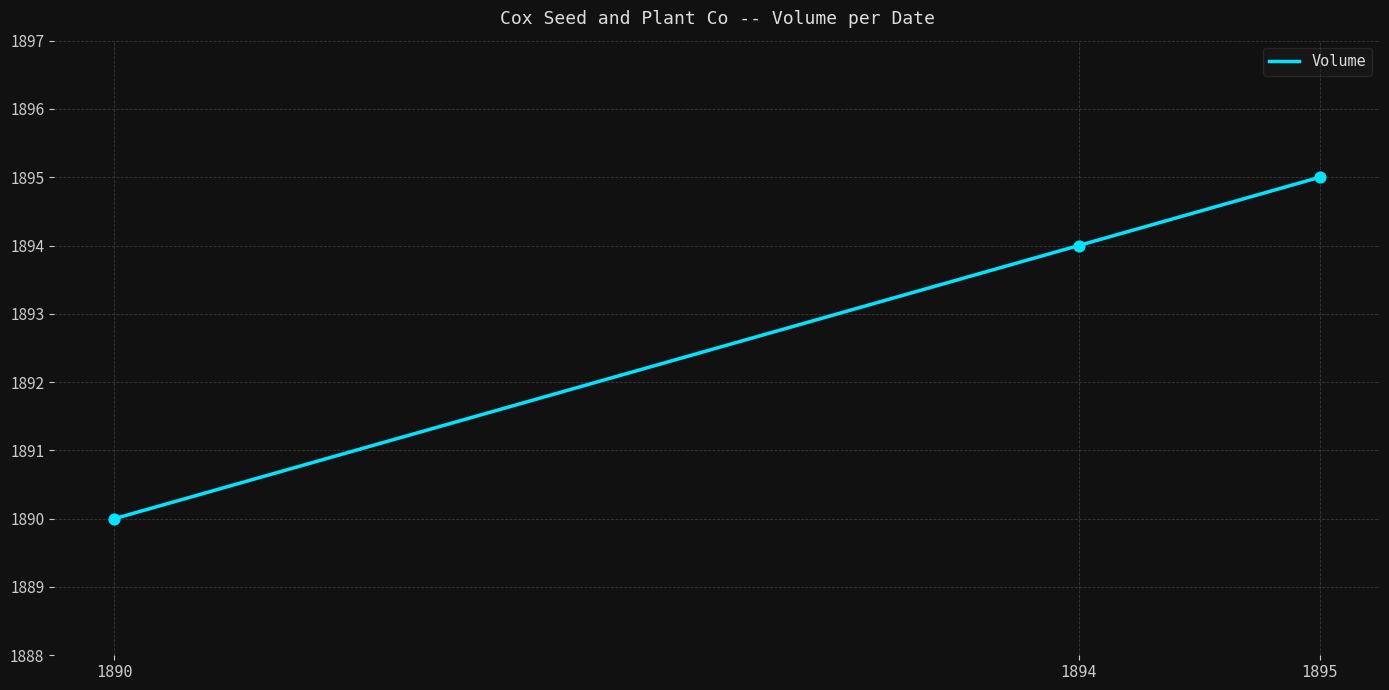

Between 1890 and 1895, which is larger?

1895